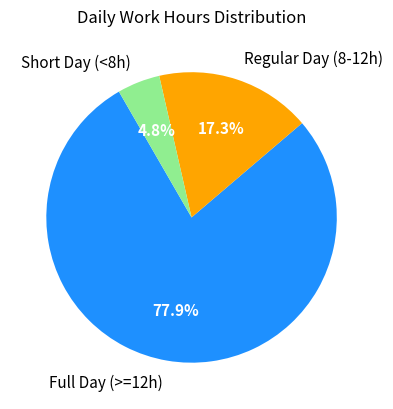

Is there a majority slice in this chart?

Yes